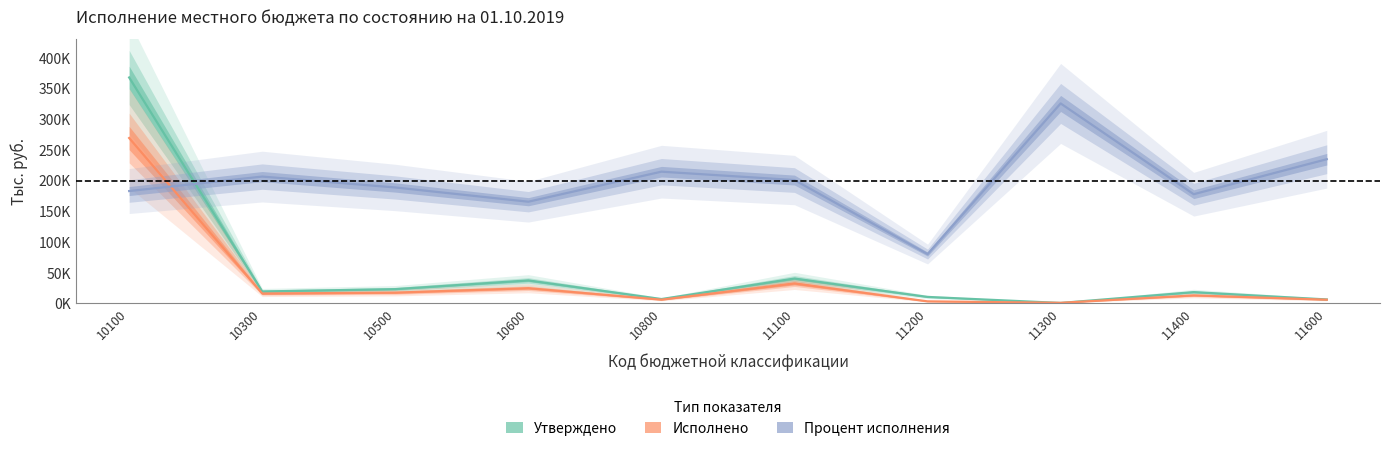

Which has a higher value, 11100 or 10300?

11100